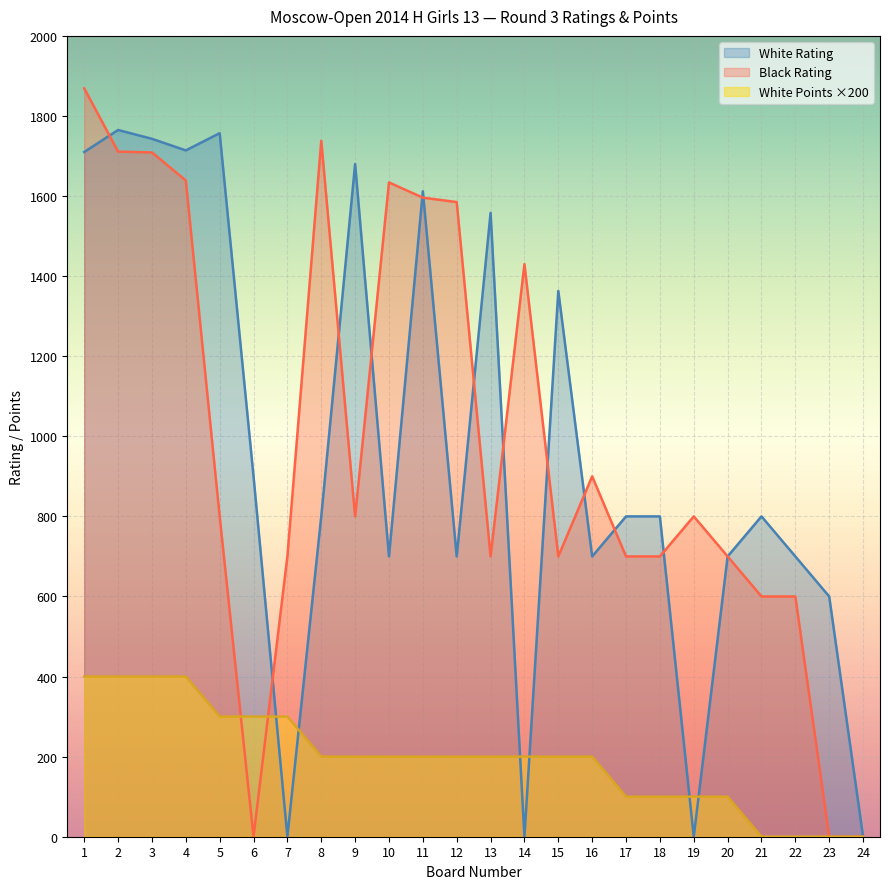

What is the value of the White Rating point at the 16th from the left?

700